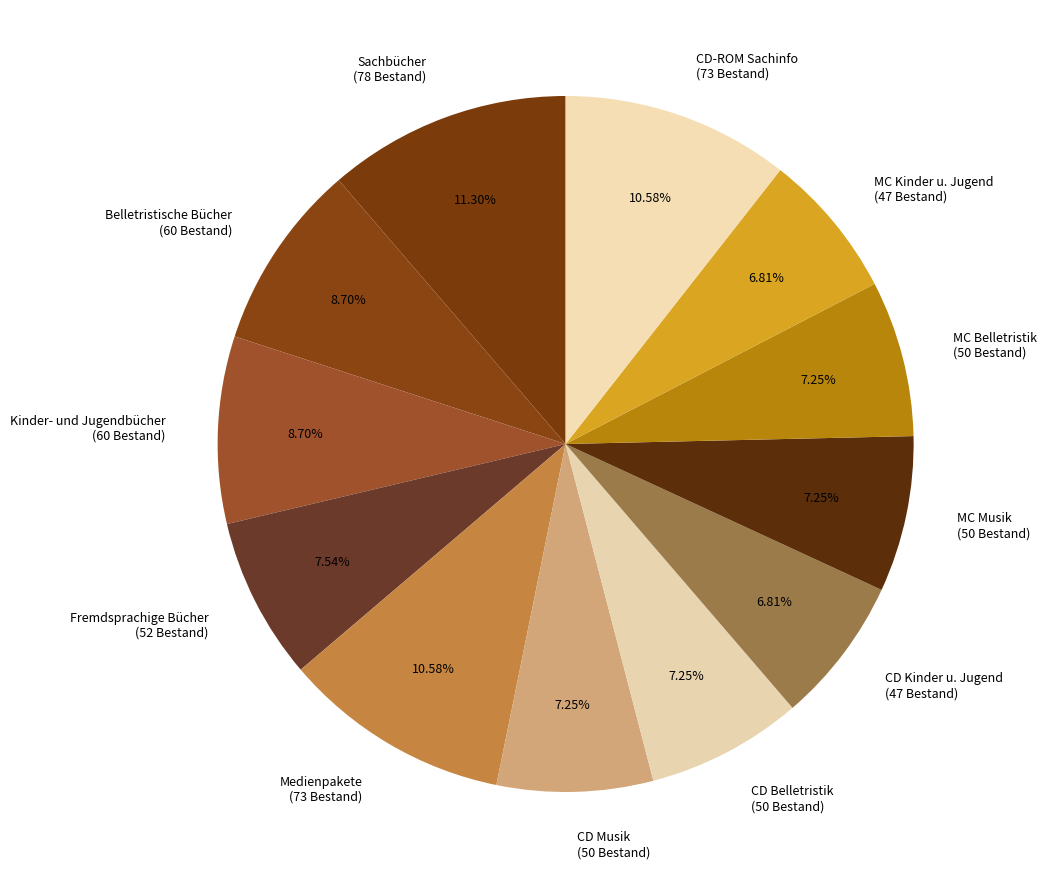

To the nearest percent, what is the combined percentage of Fremdsprachige Bücher and Kinder- und Jugendbücher?

16%